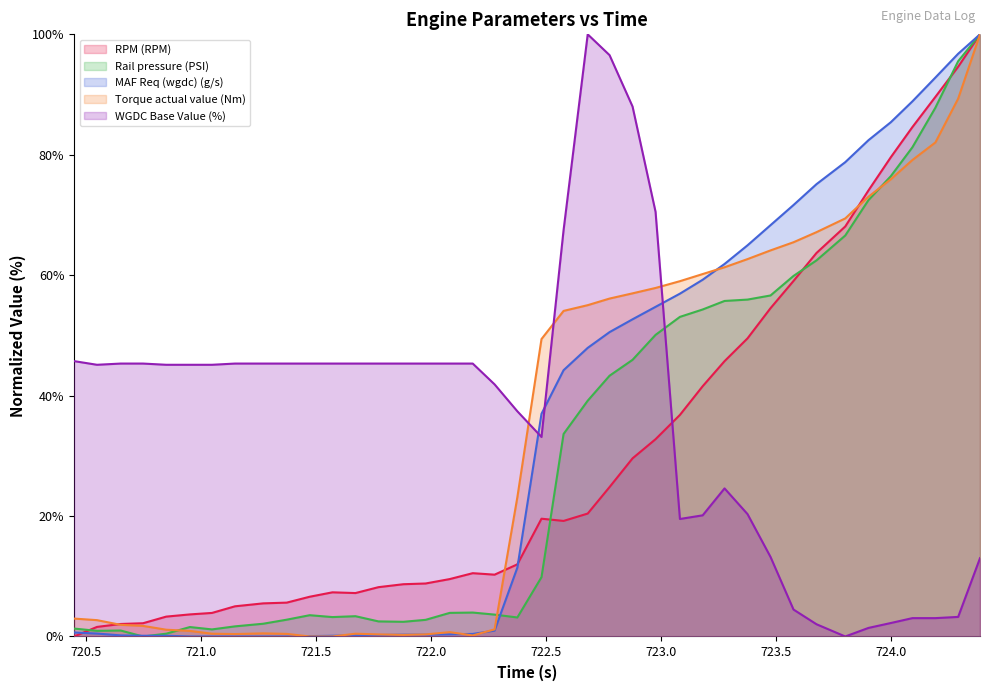

What is the greatest value displayed?

100.0